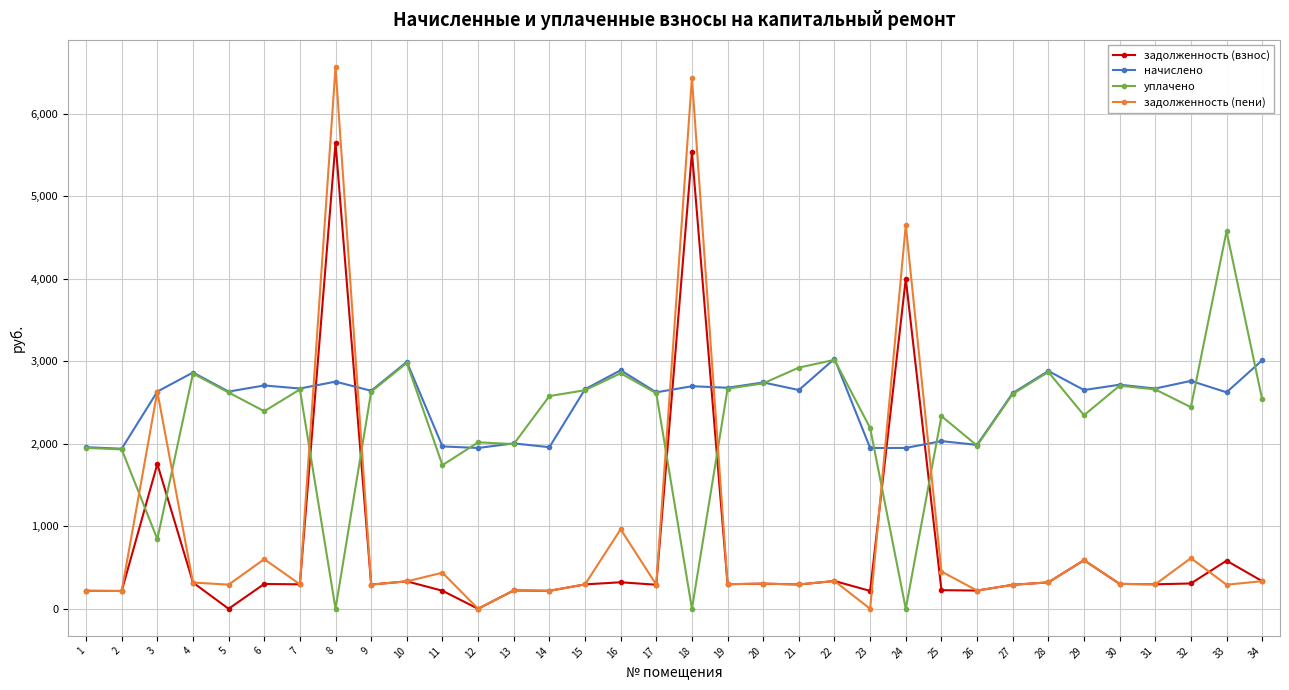

What is the difference between the maximum and minimum values in the уплачено series?

4573.5